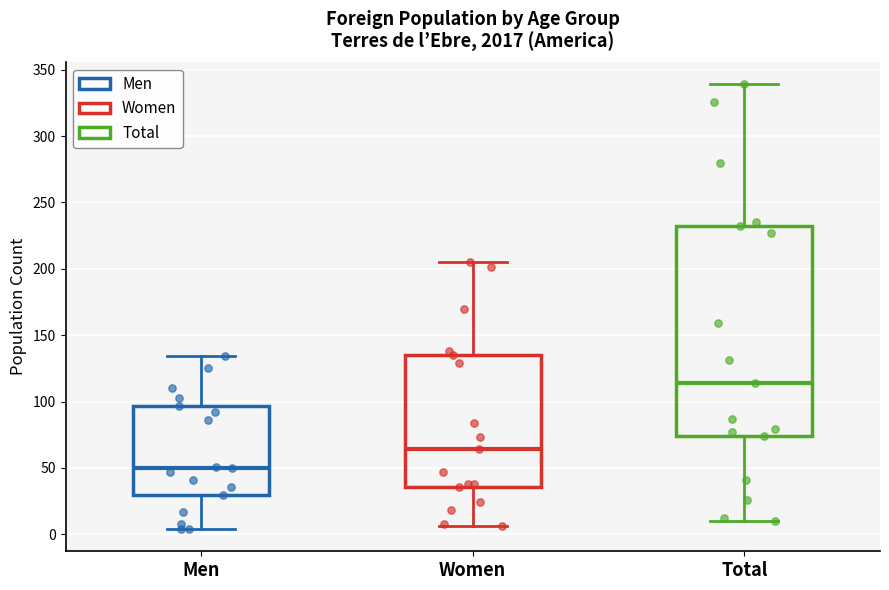

Which box is the tallest, from its lower edge to its upper edge?

Total